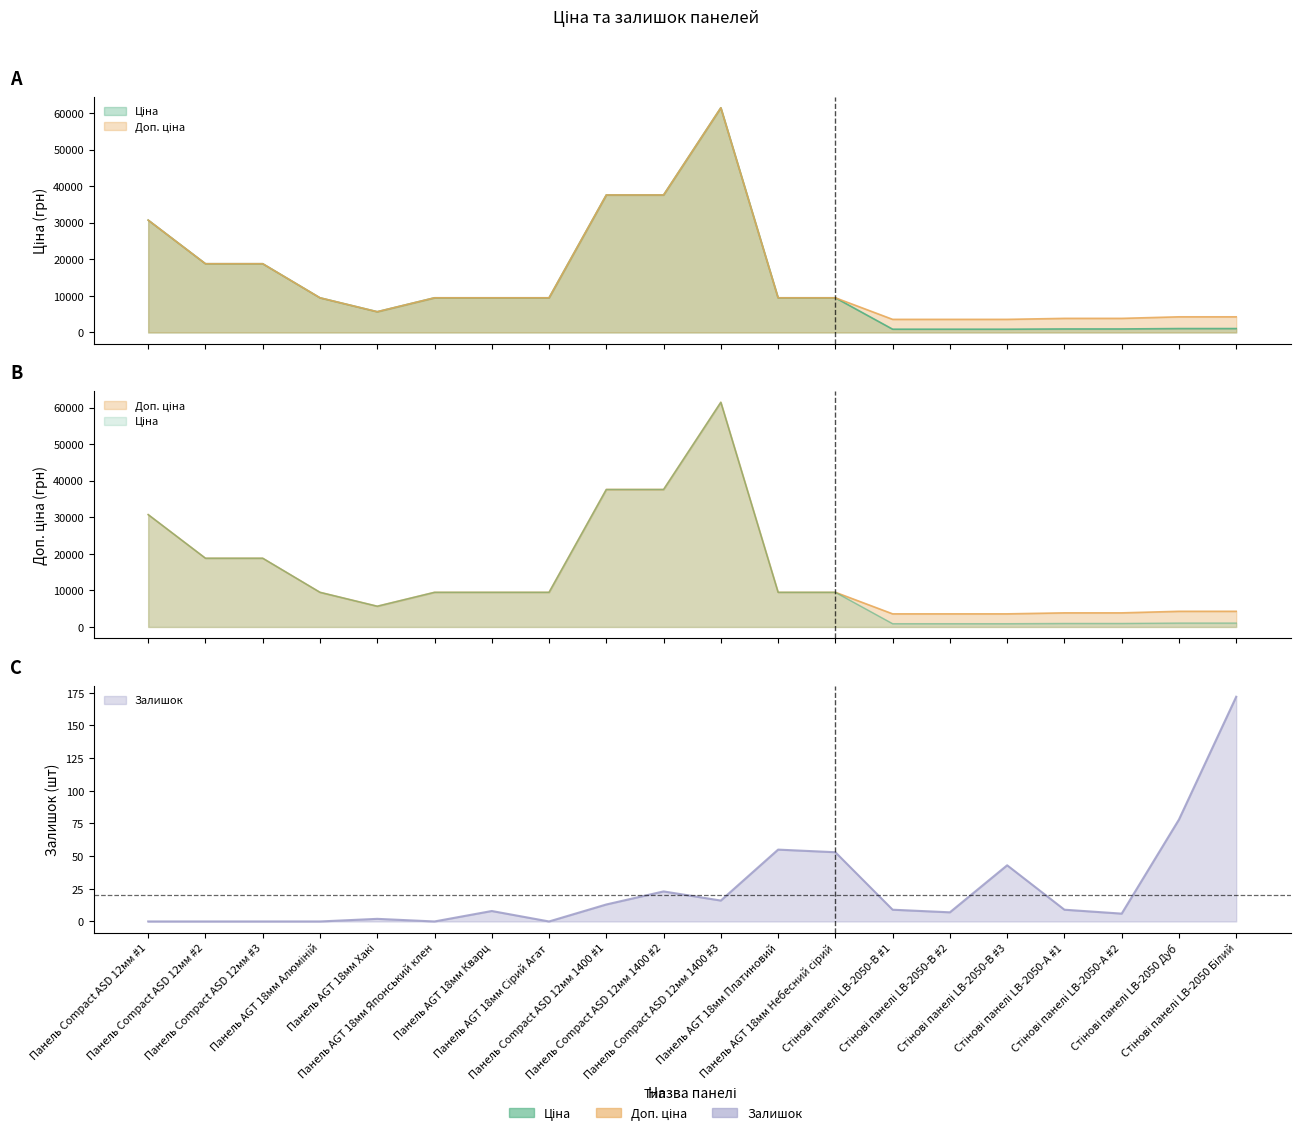

Does the chart have visible grid lines?

No